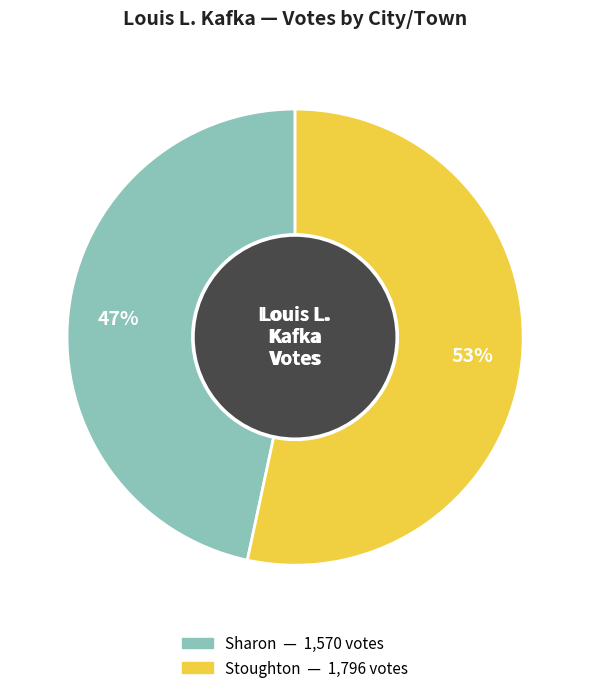

What is the ratio of the value at Stoughton to the value at Sharon?

1.1